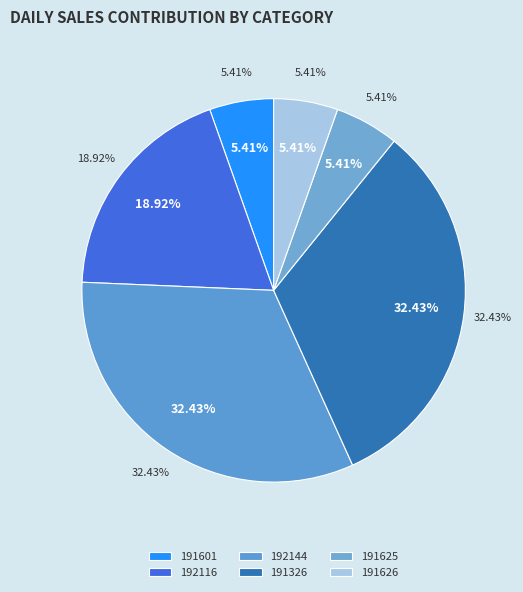

What is the change in value from 191601 to 191326?

+10